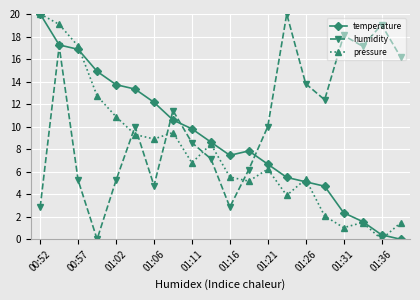

How many times do pressure and humidity cross each other?

5